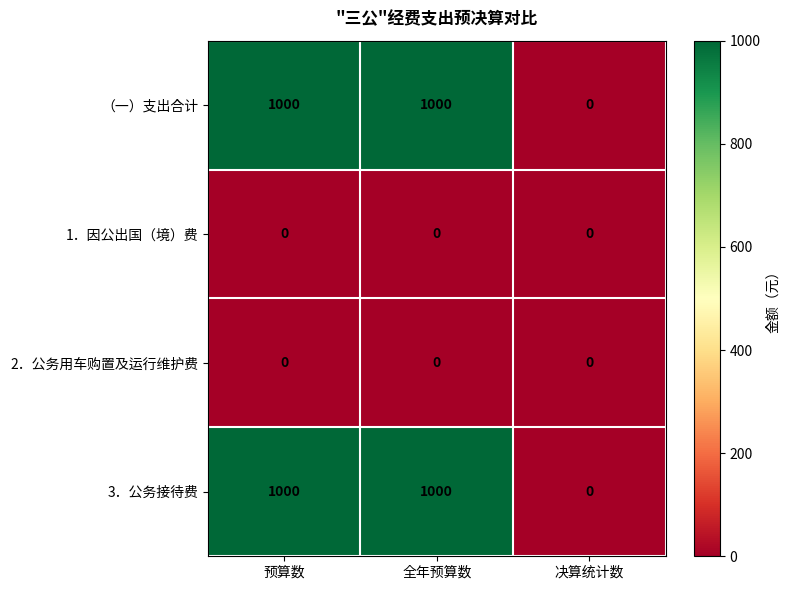

Reading left to right, list all the values displayed in this chart.

（一）支出合计: 预算数=1000	全年预算数=1000	决算统计数=0
1．因公出国（境）费: 预算数=0	全年预算数=0	决算统计数=0
2．公务用车购置及运行维护费: 预算数=0	全年预算数=0	决算统计数=0
3．公务接待费: 预算数=1000	全年预算数=1000	决算统计数=0